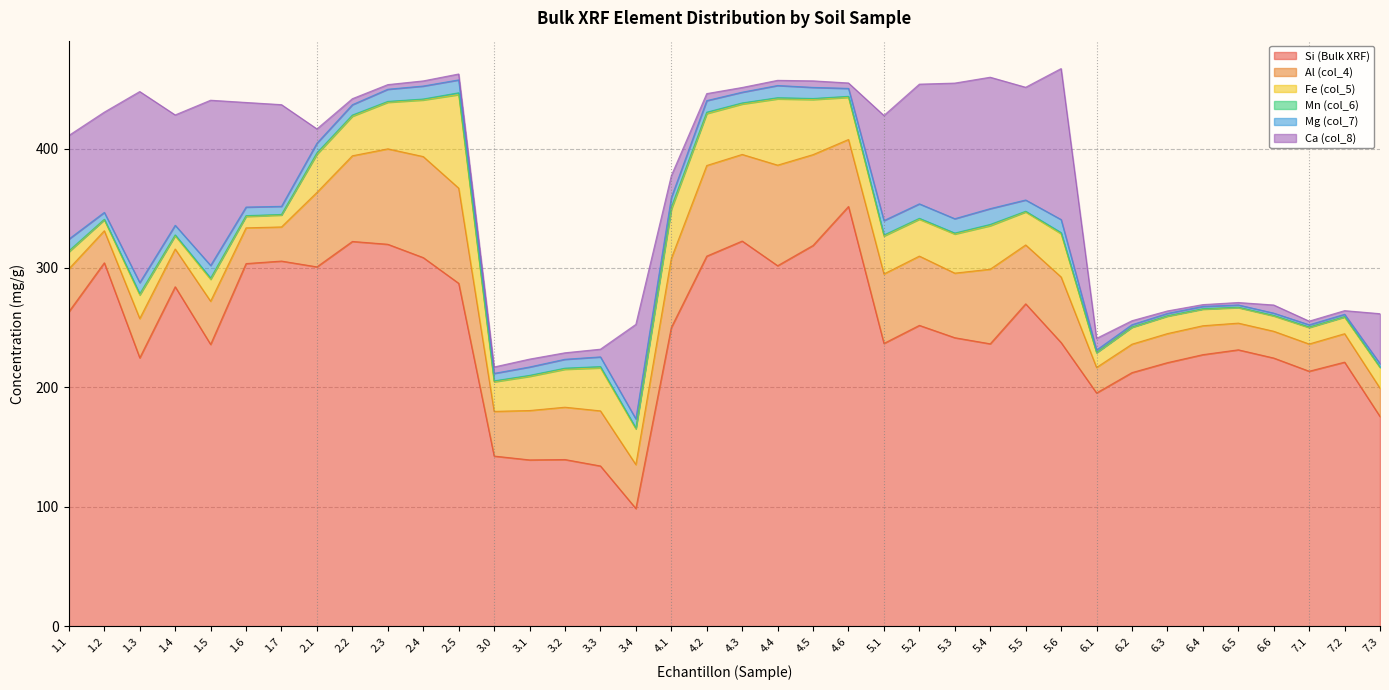

List the labels in order of Mn (col_6) value, smallest first.

6.2, 6.1, 6.5, 7.3, 6.3, 7.2, 6.4, 6.6, 7.1, 1.2, 1.7, 5.5, 1.6, 3.4, 1.4, 2.3, 3.0, 5.2, 2.4, 3.1, 5.3, 4.6, 5.1, 1.1, 4.5, 3.2, 4.3, 5.6, 4.4, 2.2, 1.3, 1.5, 3.3, 5.4, 4.2, 2.1, 2.5, 4.1